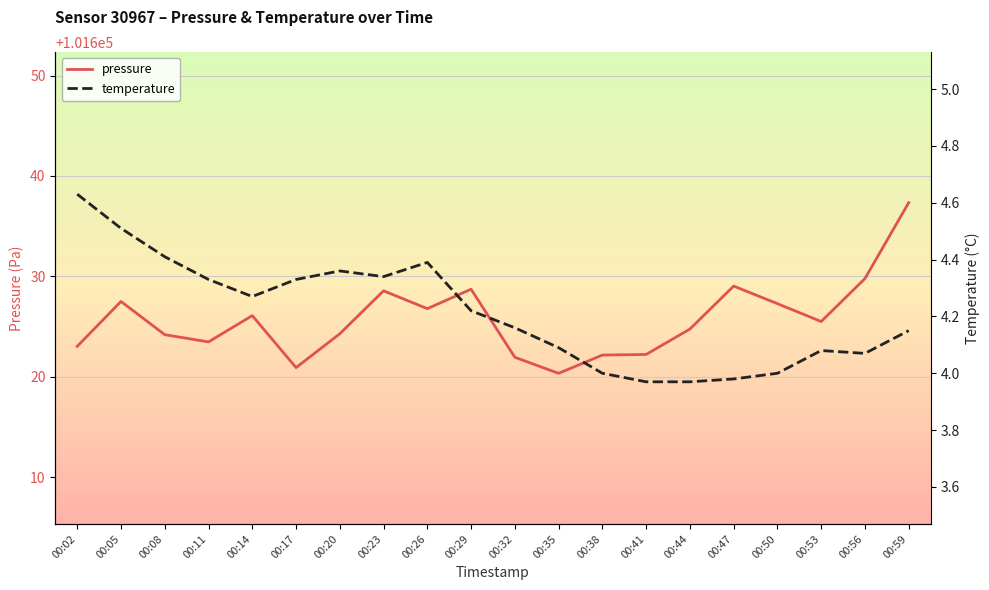

What is the difference between the pressure values at 00:14 and 00:17?

5.2